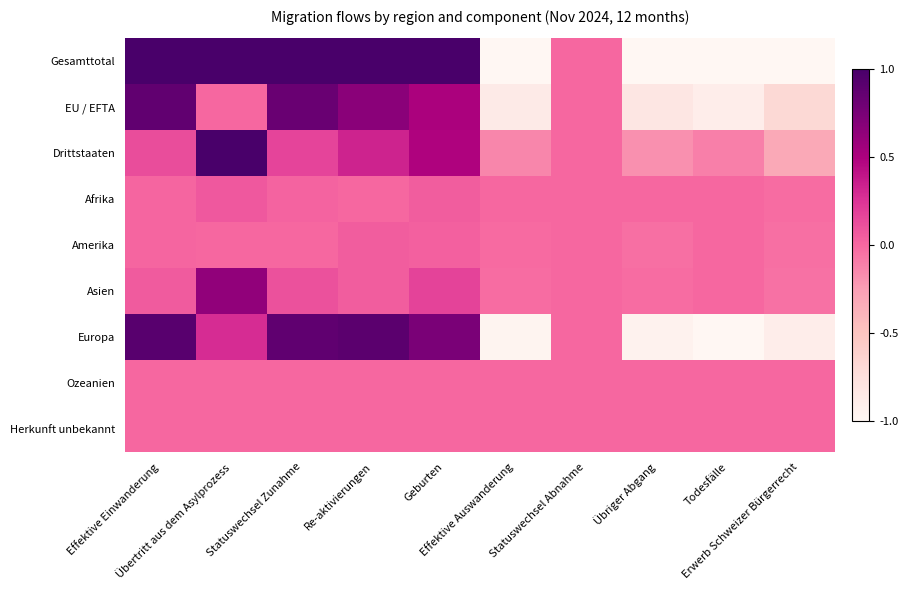

Reading left to right, extract all data points from this chart.

Gesamttotal: Effektive Einwanderung=1.0	Übertritt aus dem Asylprozess=1.0	Statuswechsel Zunahme=1.0	Re-aktivierungen=1.0	Geburten=1.0	Effektive Auswanderung=0.0	Statuswechsel Abnahme=0.5	Übriger Abgang=0.0	Todesfälle=0.0	Erwerb Schweizer Bürgerrecht=0.0
EU / EFTA: Effektive Einwanderung=0.9	Übertritt aus dem Asylprozess=0.5	Statuswechsel Zunahme=0.9	Re-aktivierungen=0.8	Geburten=0.8	Effektive Auswanderung=0.1	Statuswechsel Abnahme=0.5	Übriger Abgang=0.1	Todesfälle=0.1	Erwerb Schweizer Bürgerrecht=0.2
Drittstaaten: Effektive Einwanderung=0.6	Übertritt aus dem Asylprozess=1.0	Statuswechsel Zunahme=0.6	Re-aktivierungen=0.7	Geburten=0.7	Effektive Auswanderung=0.4	Statuswechsel Abnahme=0.5	Übriger Abgang=0.4	Todesfälle=0.4	Erwerb Schweizer Bürgerrecht=0.3
Afrika: Effektive Einwanderung=0.5	Übertritt aus dem Asylprozess=0.5	Statuswechsel Zunahme=0.5	Re-aktivierungen=0.5	Geburten=0.5	Effektive Auswanderung=0.5	Statuswechsel Abnahme=0.5	Übriger Abgang=0.5	Todesfälle=0.5	Erwerb Schweizer Bürgerrecht=0.5
Amerika: Effektive Einwanderung=0.5	Übertritt aus dem Asylprozess=0.5	Statuswechsel Zunahme=0.5	Re-aktivierungen=0.5	Geburten=0.5	Effektive Auswanderung=0.5	Statuswechsel Abnahme=0.5	Übriger Abgang=0.5	Todesfälle=0.5	Erwerb Schweizer Bürgerrecht=0.5
Asien: Effektive Einwanderung=0.5	Übertritt aus dem Asylprozess=0.8	Statuswechsel Zunahme=0.6	Re-aktivierungen=0.5	Geburten=0.6	Effektive Auswanderung=0.5	Statuswechsel Abnahme=0.5	Übriger Abgang=0.5	Todesfälle=0.5	Erwerb Schweizer Bürgerrecht=0.5
Europa: Effektive Einwanderung=1.0	Übertritt aus dem Asylprozess=0.6	Statuswechsel Zunahme=0.9	Re-aktivierungen=1.0	Geburten=0.9	Effektive Auswanderung=0.0	Statuswechsel Abnahme=0.5	Übriger Abgang=0.0	Todesfälle=0.0	Erwerb Schweizer Bürgerrecht=0.1
Ozeanien: Effektive Einwanderung=0.5	Übertritt aus dem Asylprozess=0.5	Statuswechsel Zunahme=0.5	Re-aktivierungen=0.5	Geburten=0.5	Effektive Auswanderung=0.5	Statuswechsel Abnahme=0.5	Übriger Abgang=0.5	Todesfälle=0.5	Erwerb Schweizer Bürgerrecht=0.5
Herkunft unbekannt: Effektive Einwanderung=0.5	Übertritt aus dem Asylprozess=0.5	Statuswechsel Zunahme=0.5	Re-aktivierungen=0.5	Geburten=0.5	Effektive Auswanderung=0.5	Statuswechsel Abnahme=0.5	Übriger Abgang=0.5	Todesfälle=0.5	Erwerb Schweizer Bürgerrecht=0.5